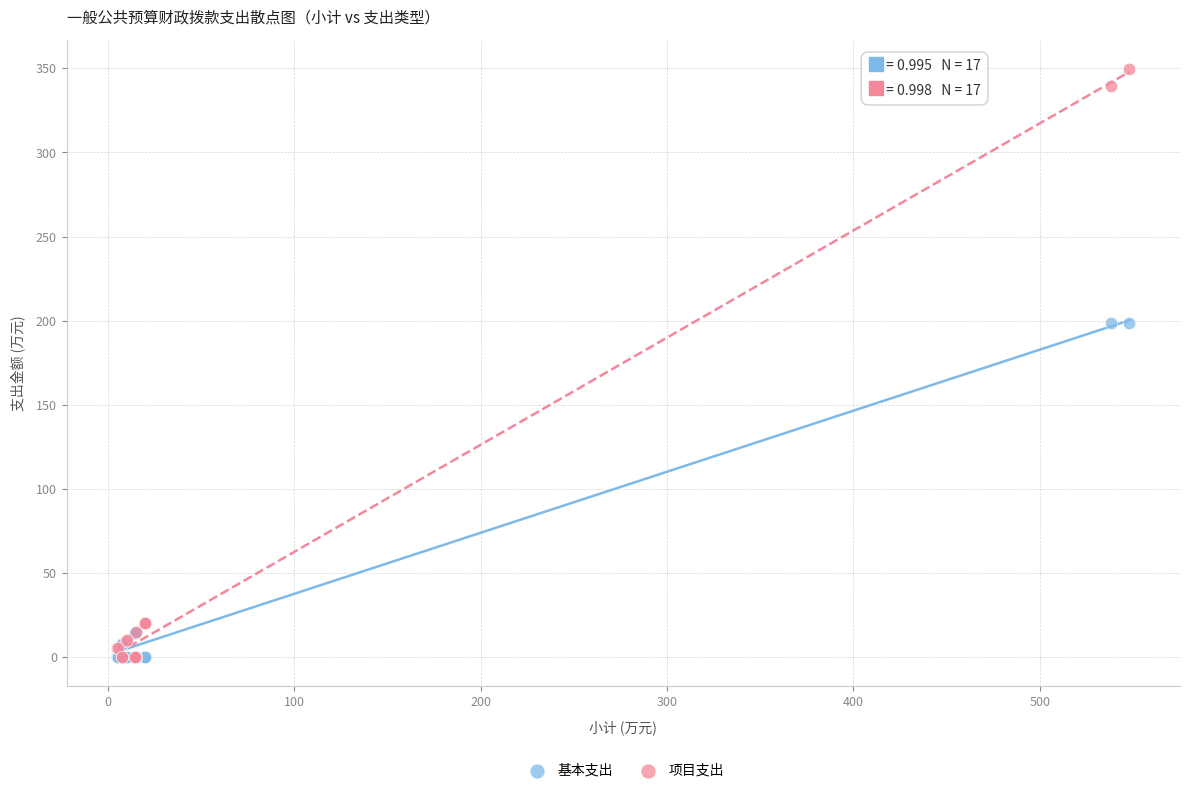

What are all the series names shown in the legend?

基本支出, 项目支出